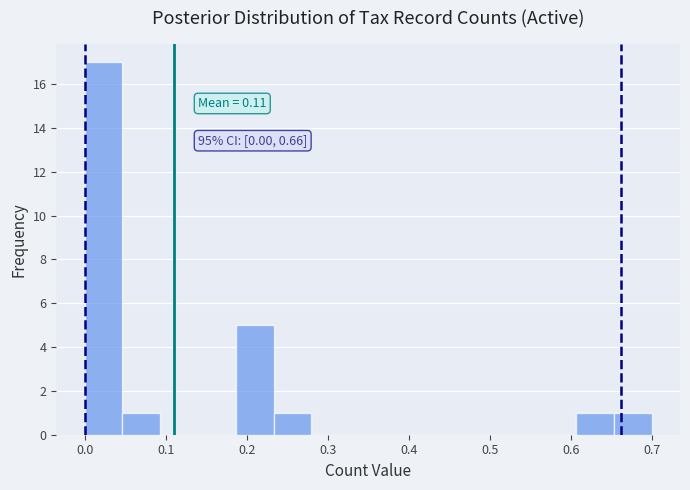

Over which range of the x-axis is the bar tallest?

0.00 to 0.05